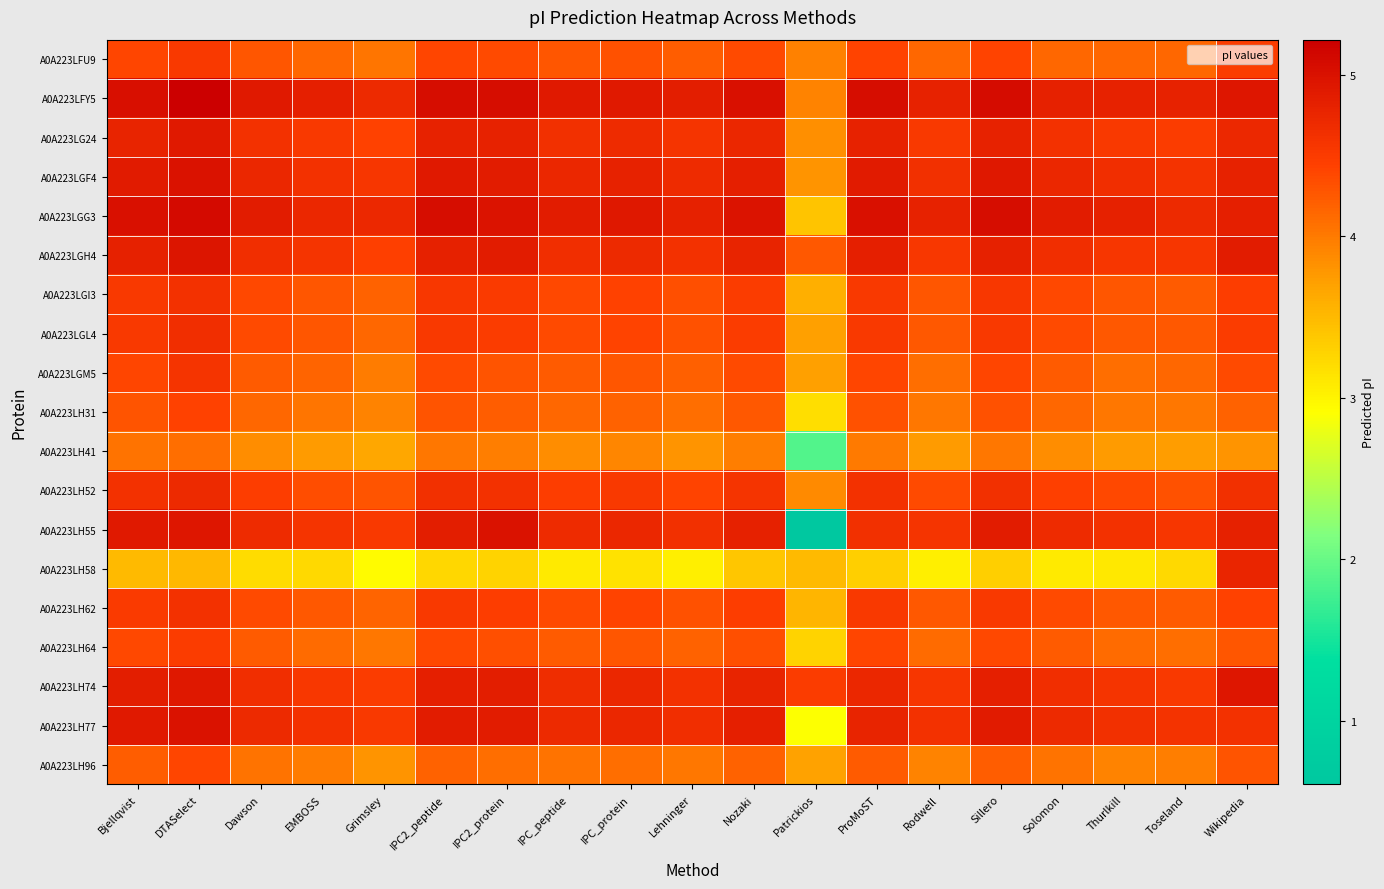

At how many categories does at least one series exceed 2?

19